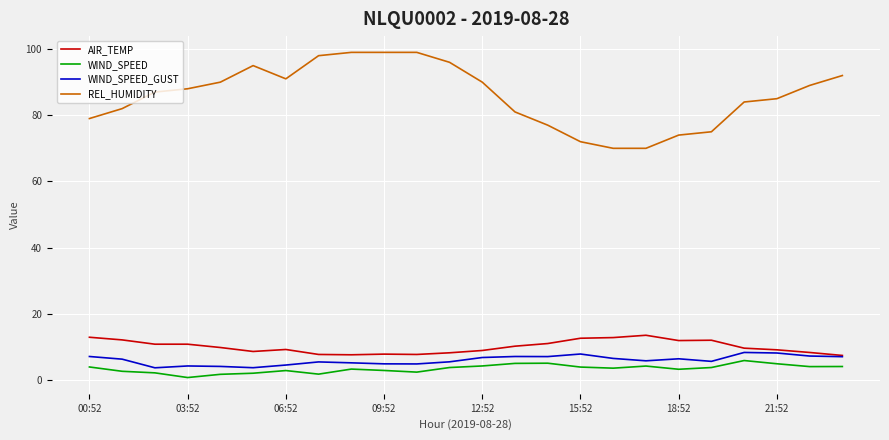

What is the maximum value shown in the chart?

99.0